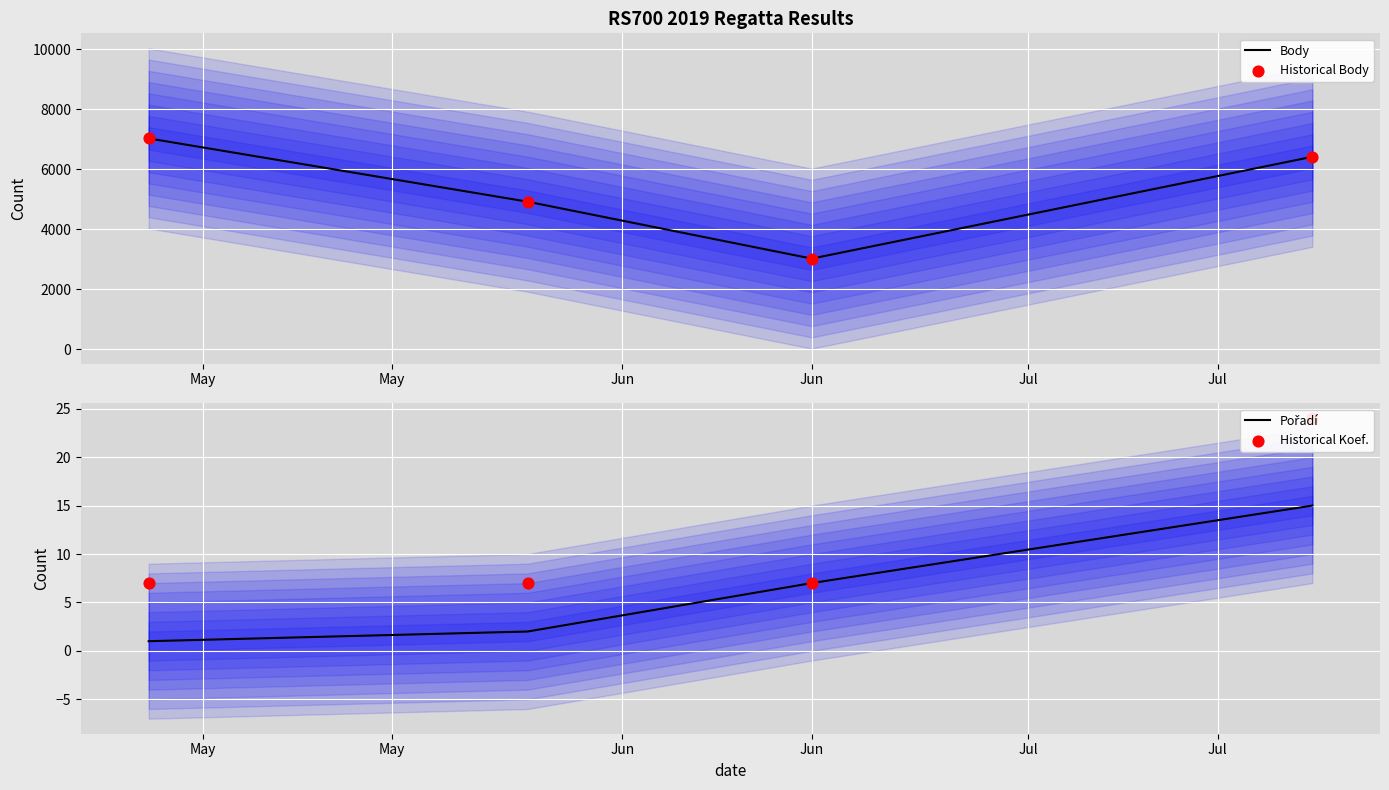

What is the maximum value for Body?

7029